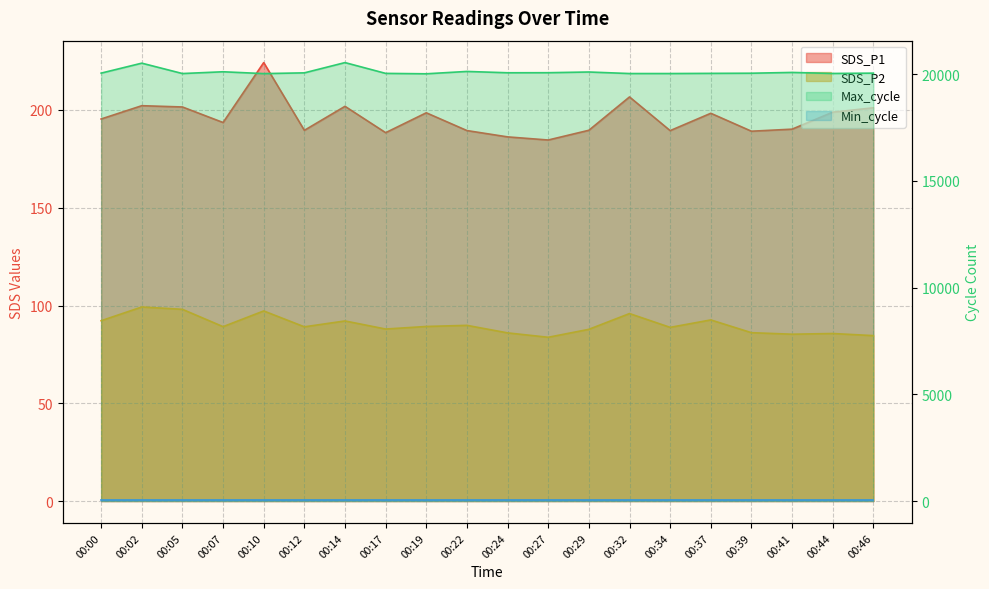

Is it true that Max_cycle equals 20101.0 at 00:29?

True